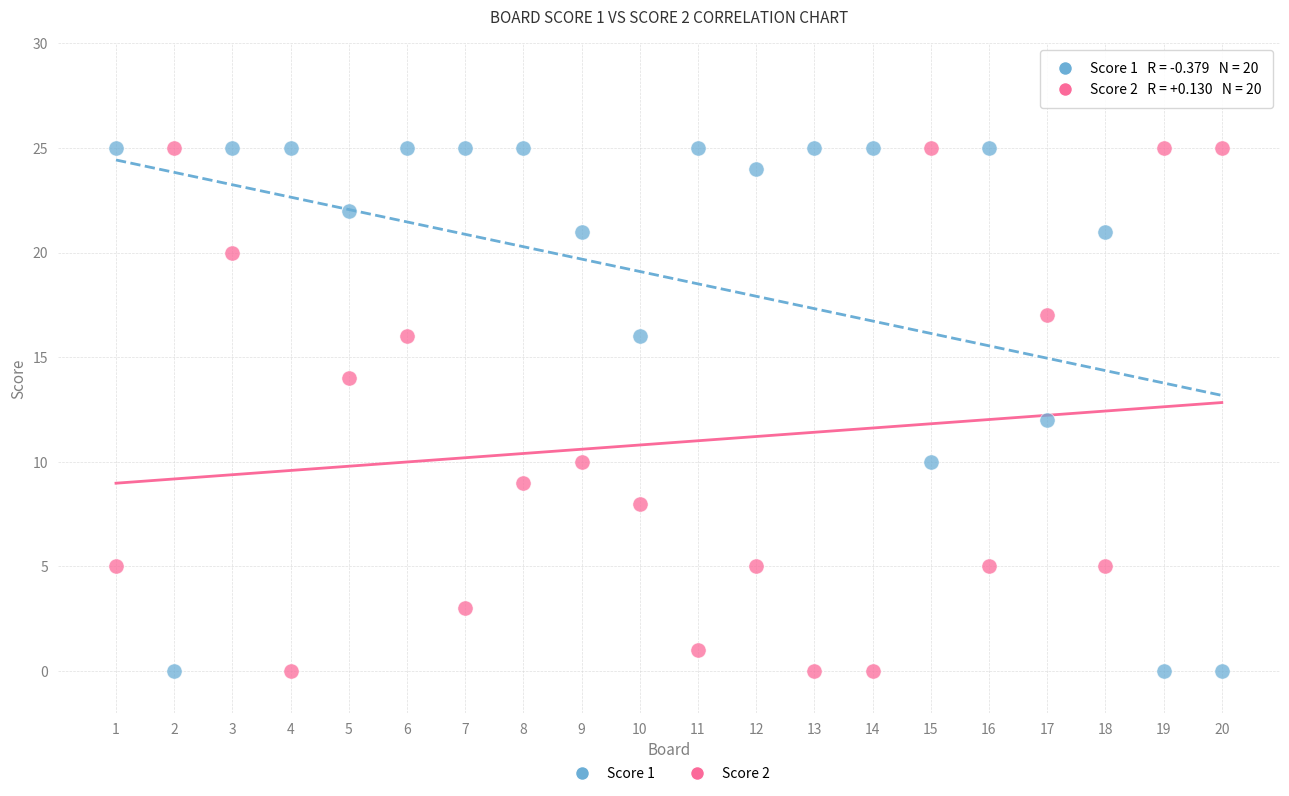

Across all data points, what is the range of X values (max minus min)?

19